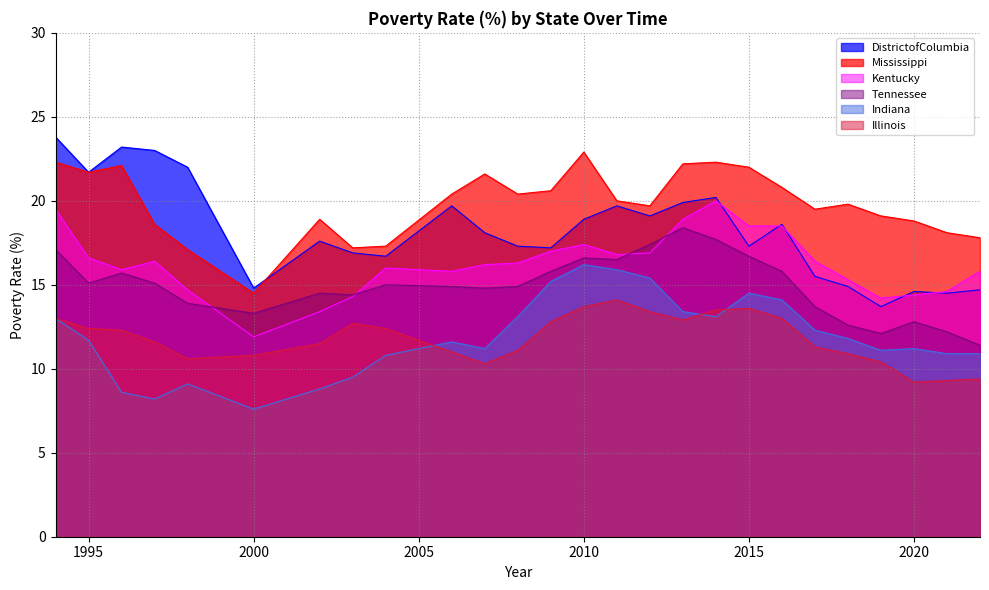

What is the difference between the second highest and minimum values in the Indiana series?

8.3